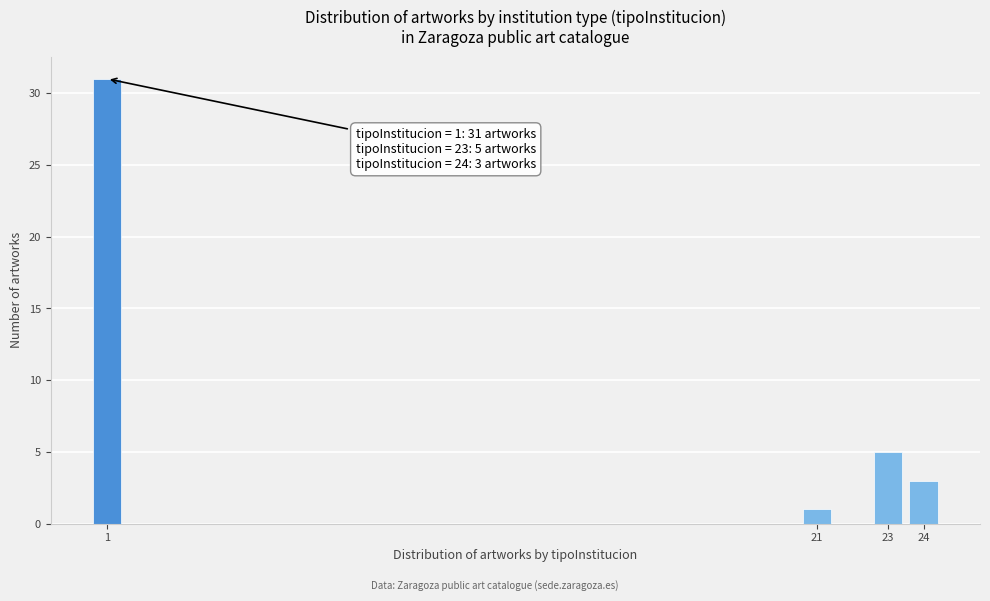

Reading left to right, list all the values displayed in this chart.

31	1	5	3